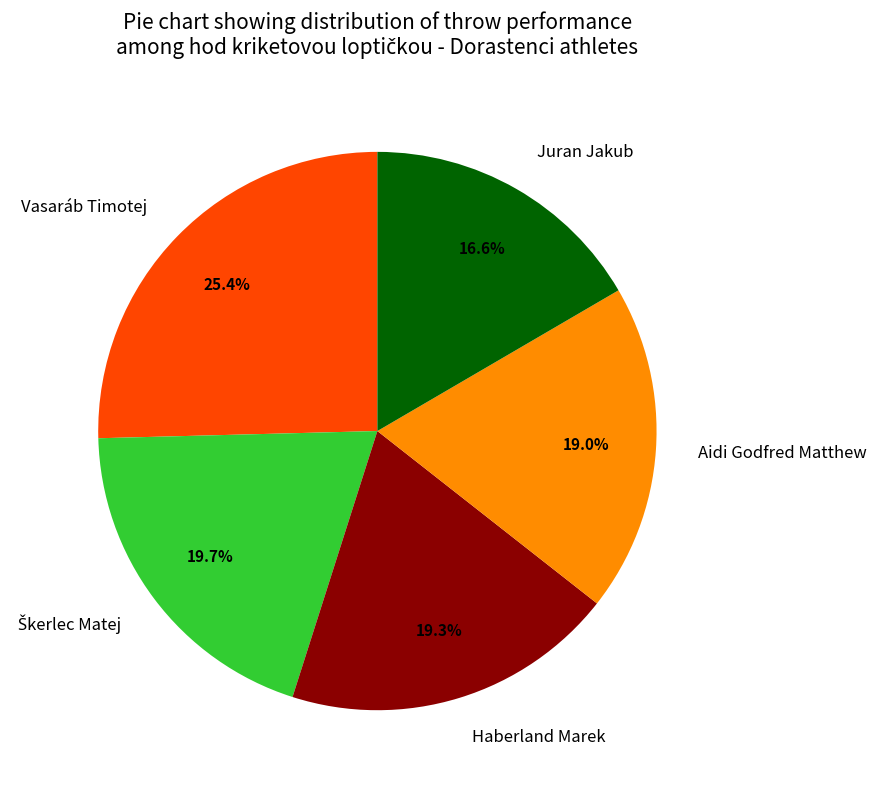

Is it true that Juran Jakub is 17% of the pie?

True